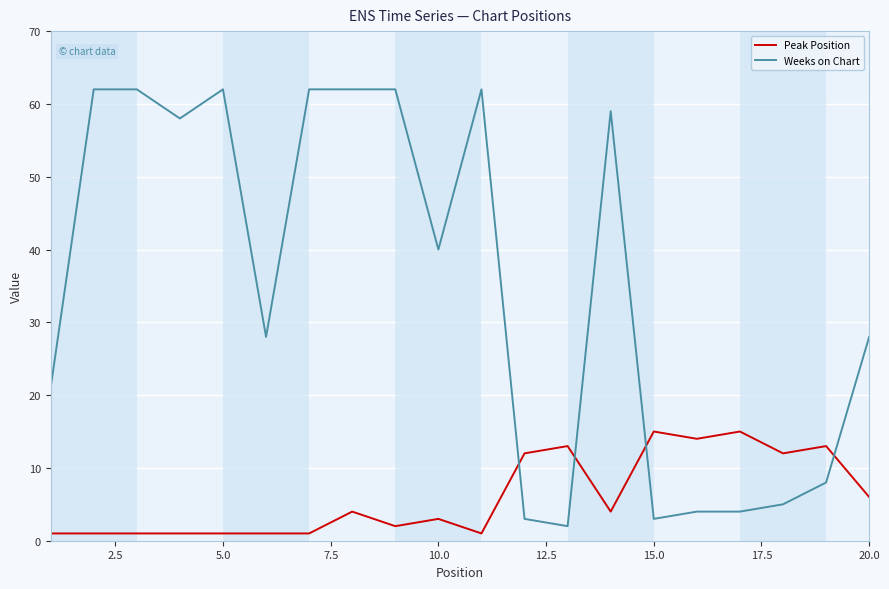

After their last crossing, which series has the higher values: Weeks on Chart or Peak Position?

Weeks on Chart